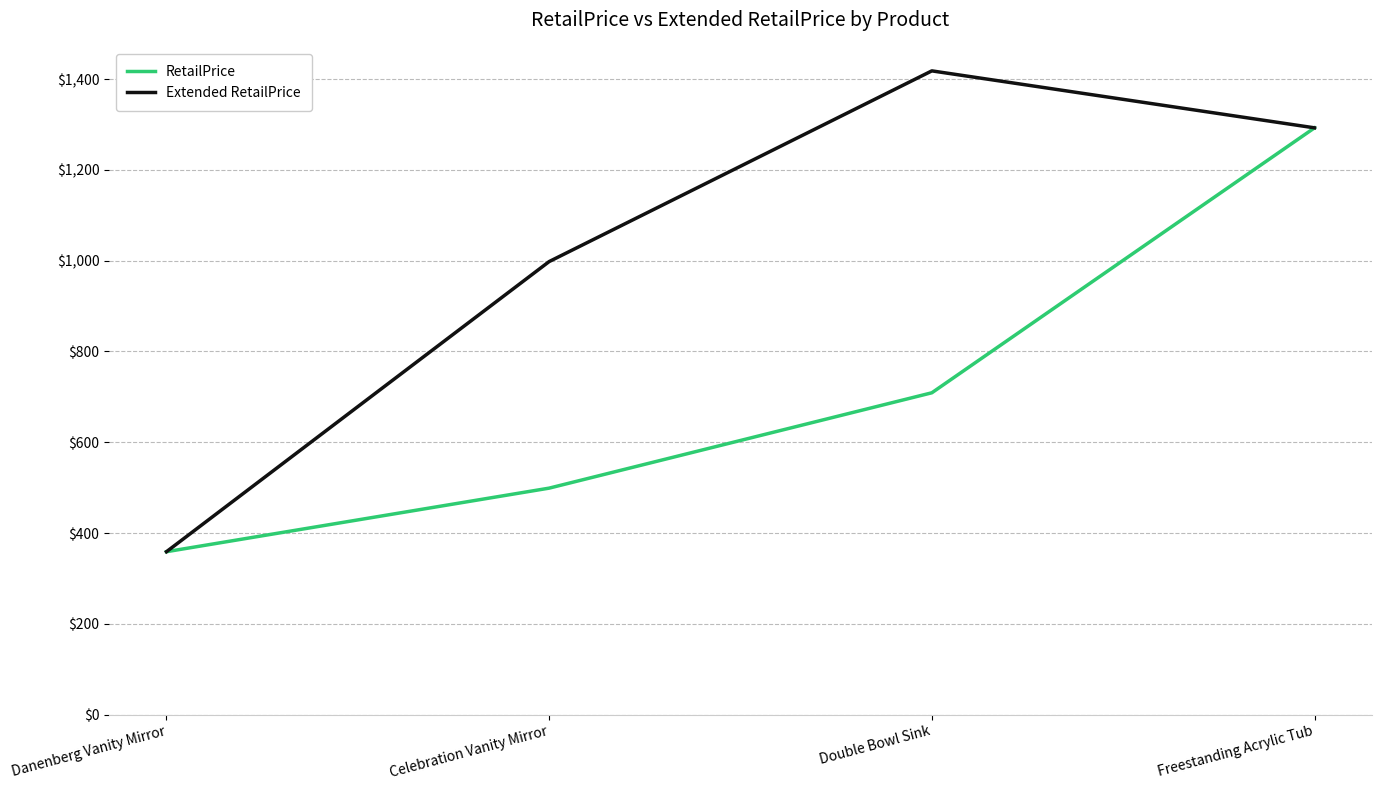

Count the Extended RetailPrice values in the range 998 to 1418.

3